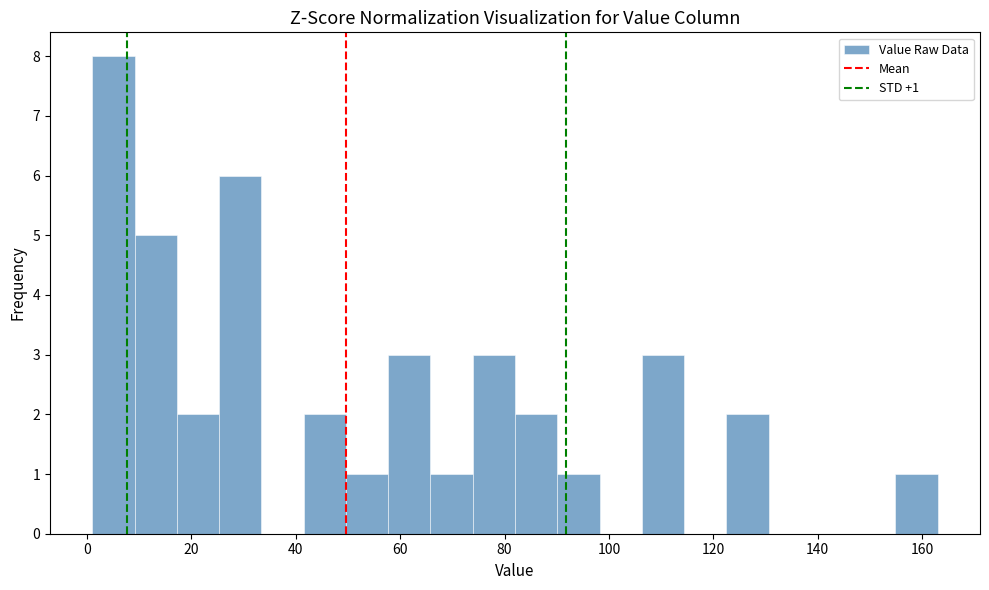

Which range on the x-axis has the tallest bar?

2 to 10